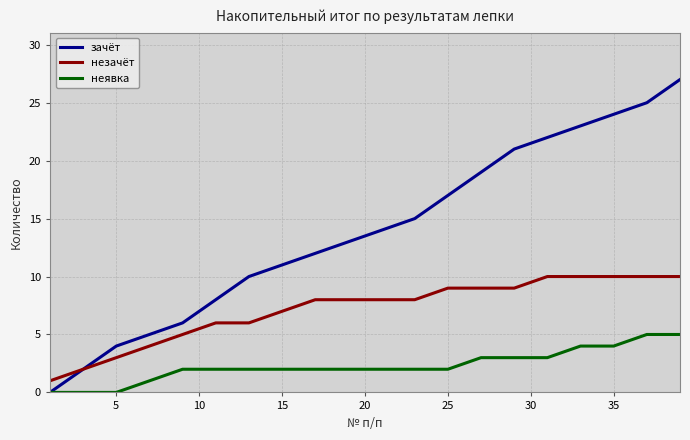

What is the difference between the maximum and second lowest values in the зачёт series?

25